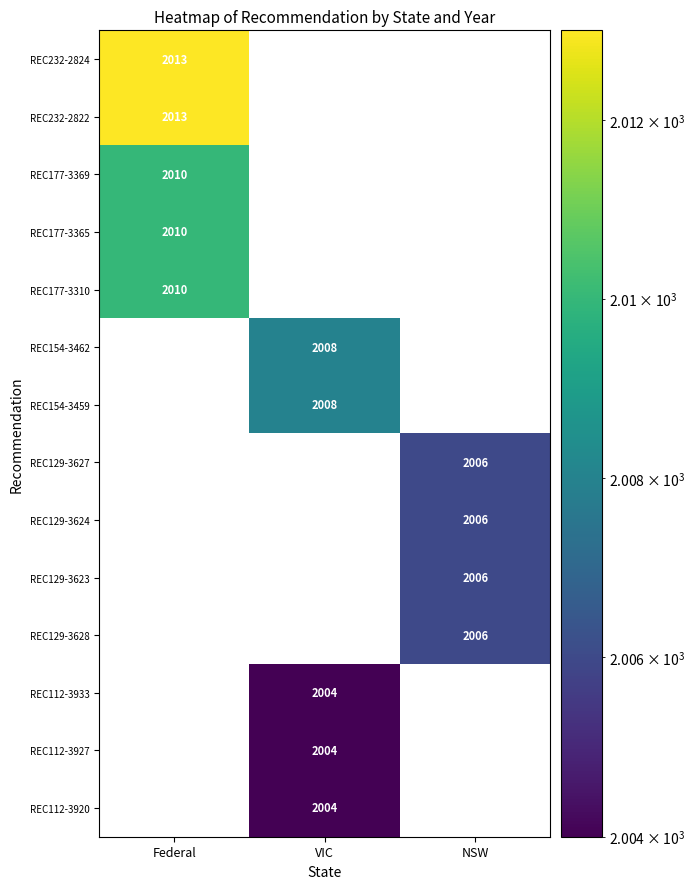

At which category does the chart reach its peak across all series?

Federal